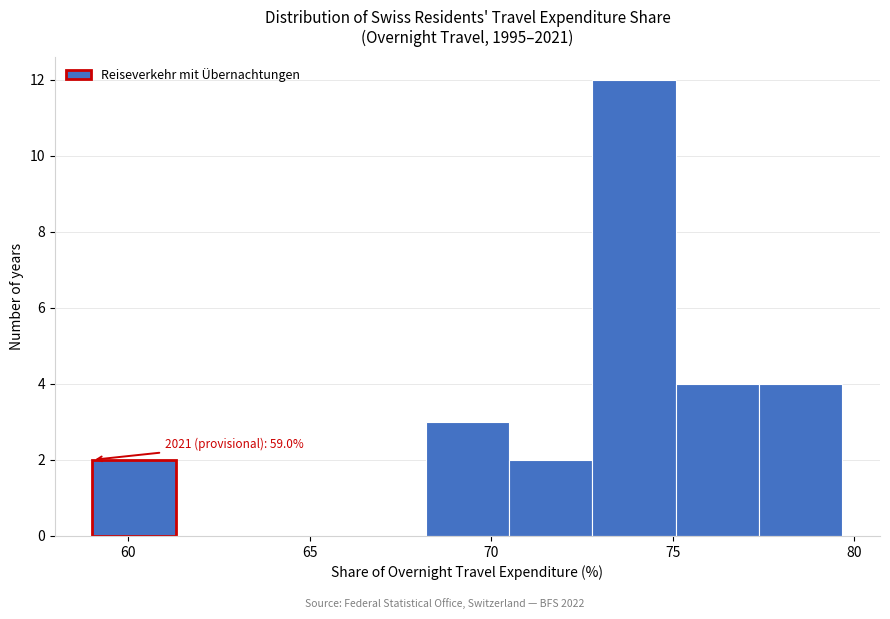

Over which range of the x-axis is the bar tallest?

73.0 to 75.0